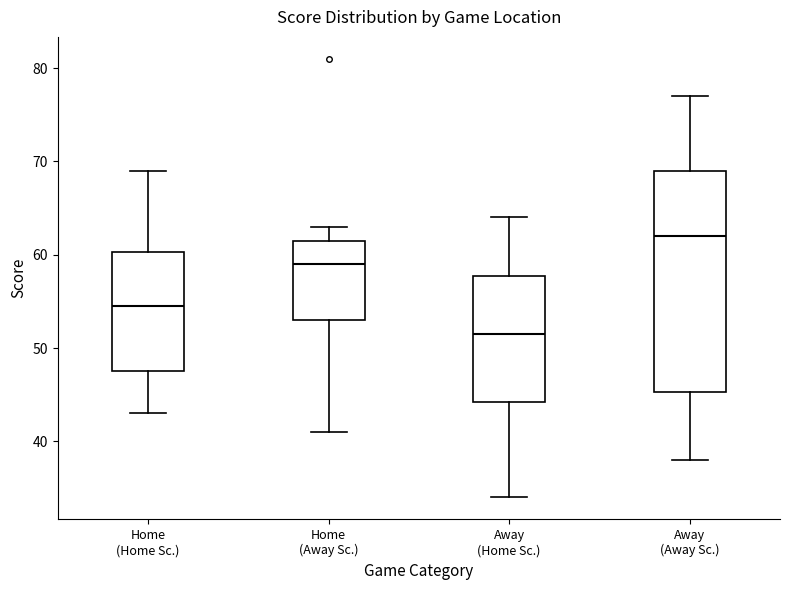

Reading left to right, transcribe this box plot: for each box, give where its median line is, the range the box spans, and where its two whiskers end, as read against the y-axis. The values are not printed on the chart, so give them approximately, as read against the axis.

Home (Home Sc.): median 55, box 48 to 60, whiskers 43 to 69
Home (Away Sc.): median 59, box 53 to 62, whiskers 41 to 63
Away (Home Sc.): median 52, box 44 to 58, whiskers 34 to 64
Away (Away Sc.): median 62, box 45 to 69, whiskers 38 to 77